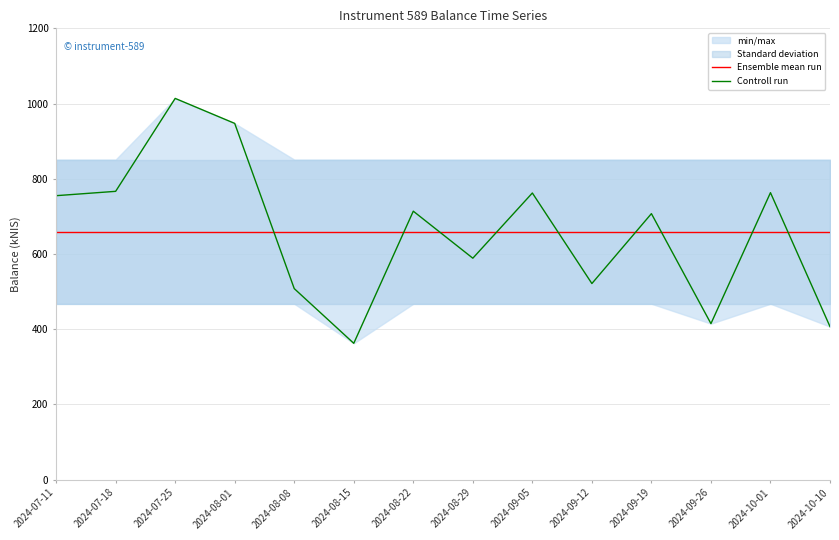

Reading right to left, list all the values displayed in this chart.

Ensemble mean run: 659.3	659.3	659.3	659.3	659.3	659.3	659.3	659.3	659.3	659.3	659.3	659.3	659.3	659.3
Controll run: 406.8	763.0	414.7	707.2	521.3	762.1	588.7	713.8	362.4	507.9	947.2	1013.7	766.5	755.0